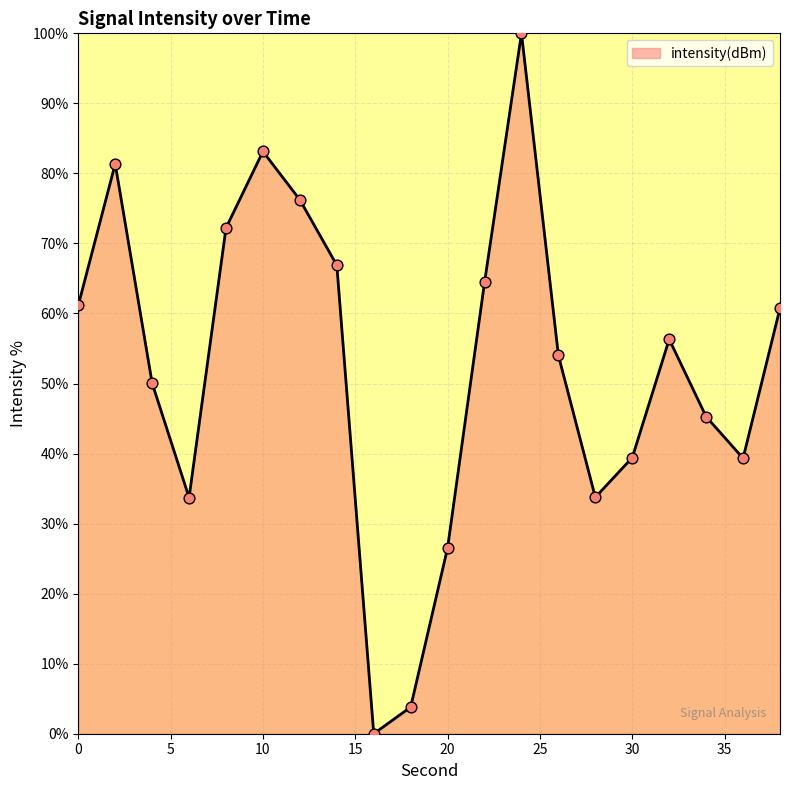

What is the maximum value shown in the chart?

100.0